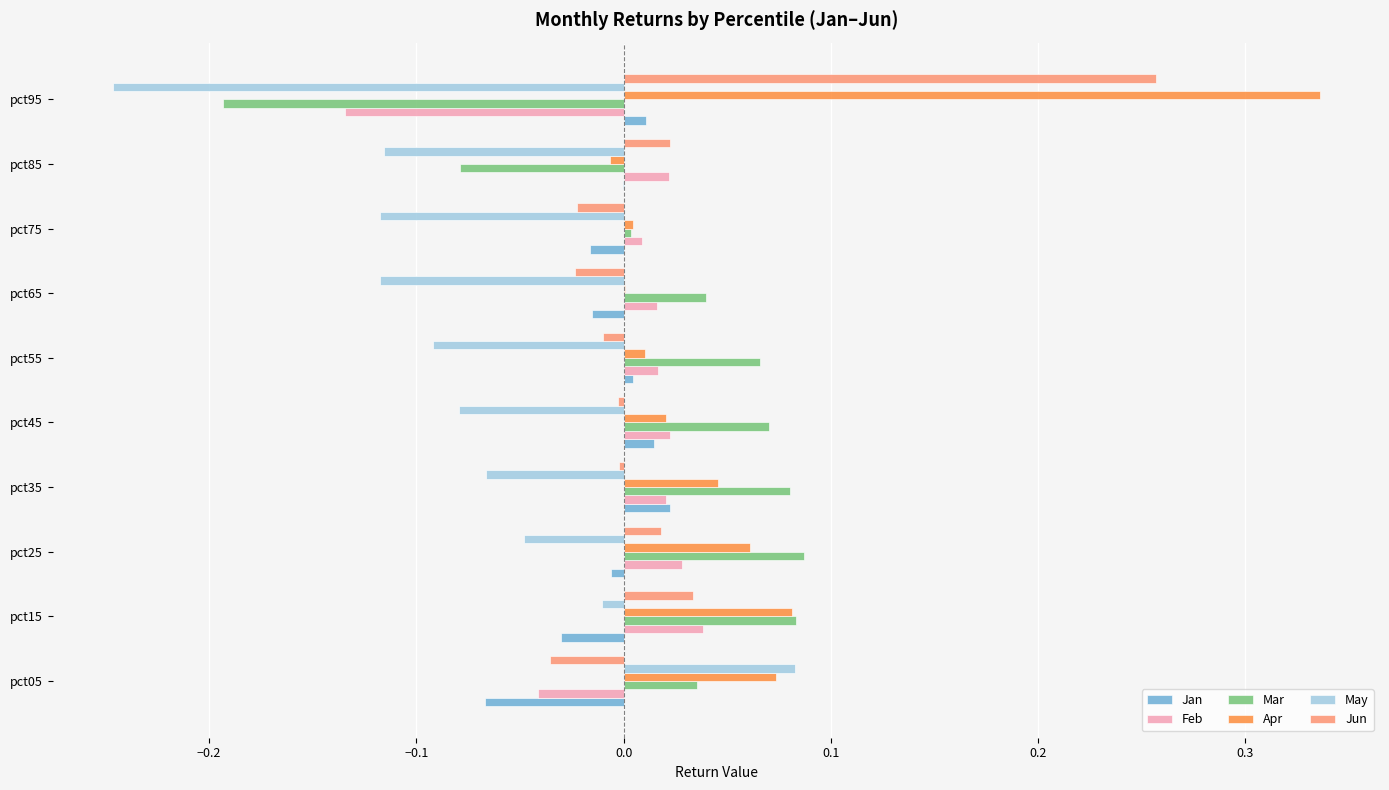

Is the value of Mar at pct45 greater than the value of Jan at pct75?

Yes